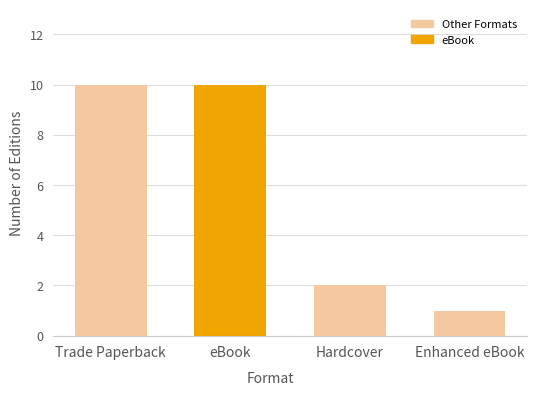

What is the maximum value shown in the chart?

10